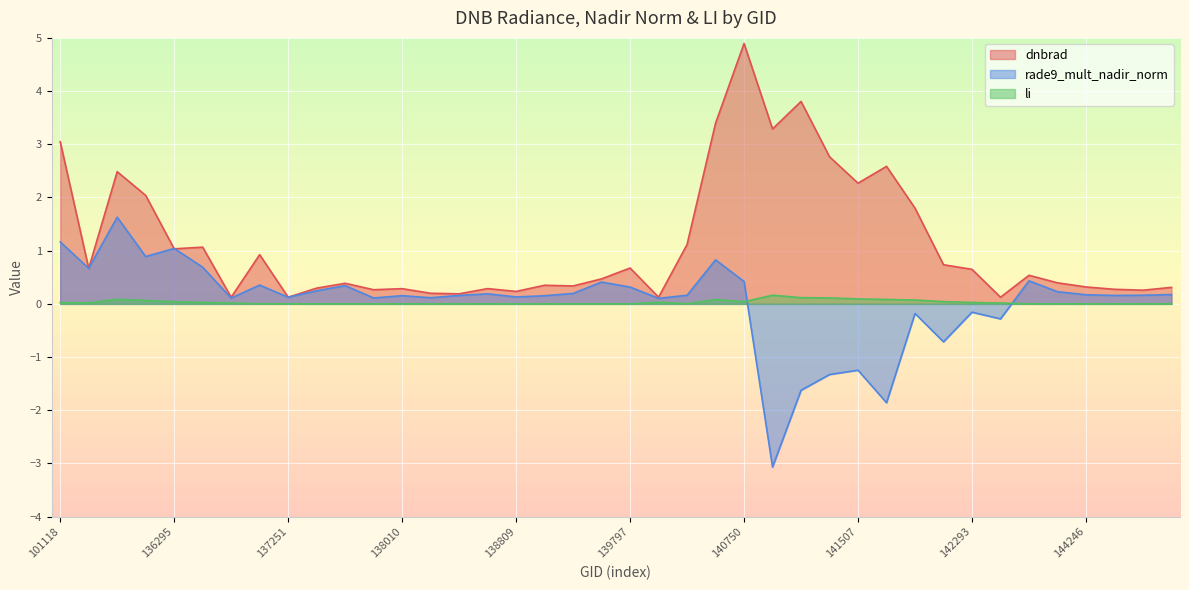

Does the chart display data point markers on the line(s)?

No